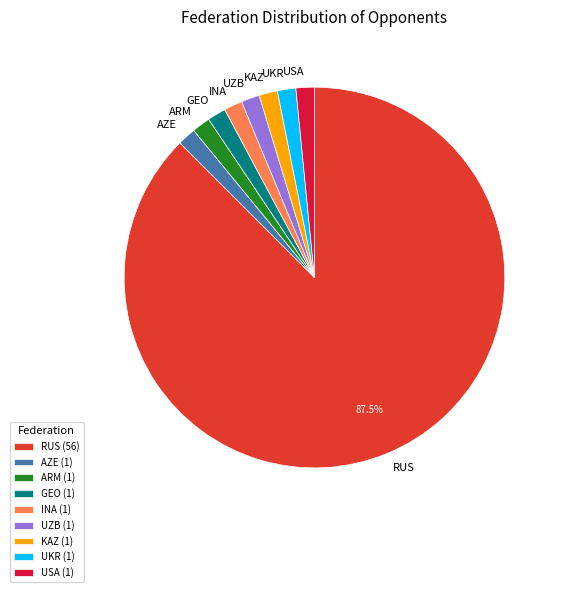

Is RUS the majority of the pie?

Yes